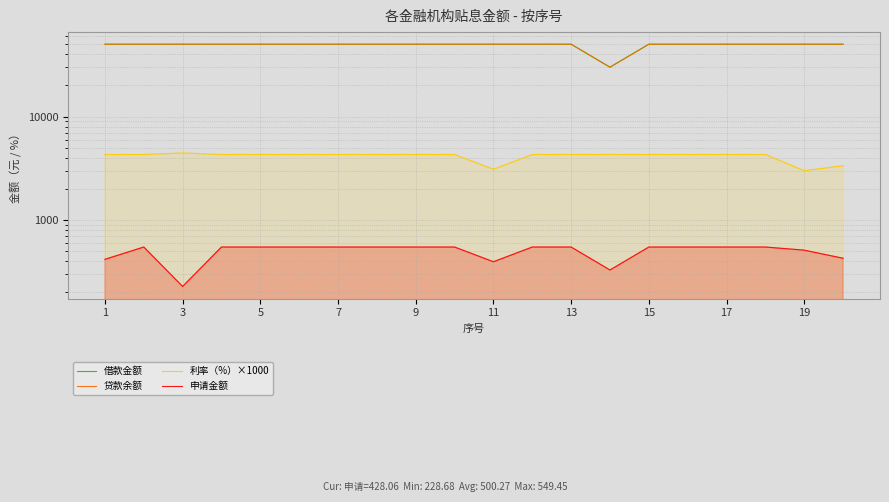

True or false: 利率（%）×1000 and 借款金额 intersect in this chart.

False